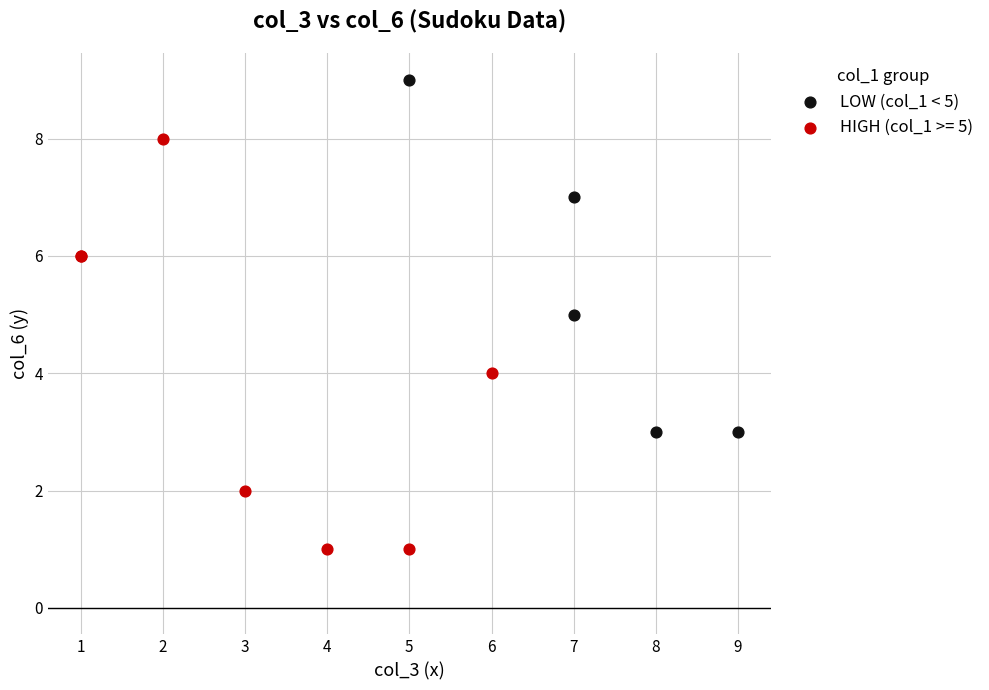

Which series reaches the minimum Y coordinate?

HIGH (col_1 >= 5)